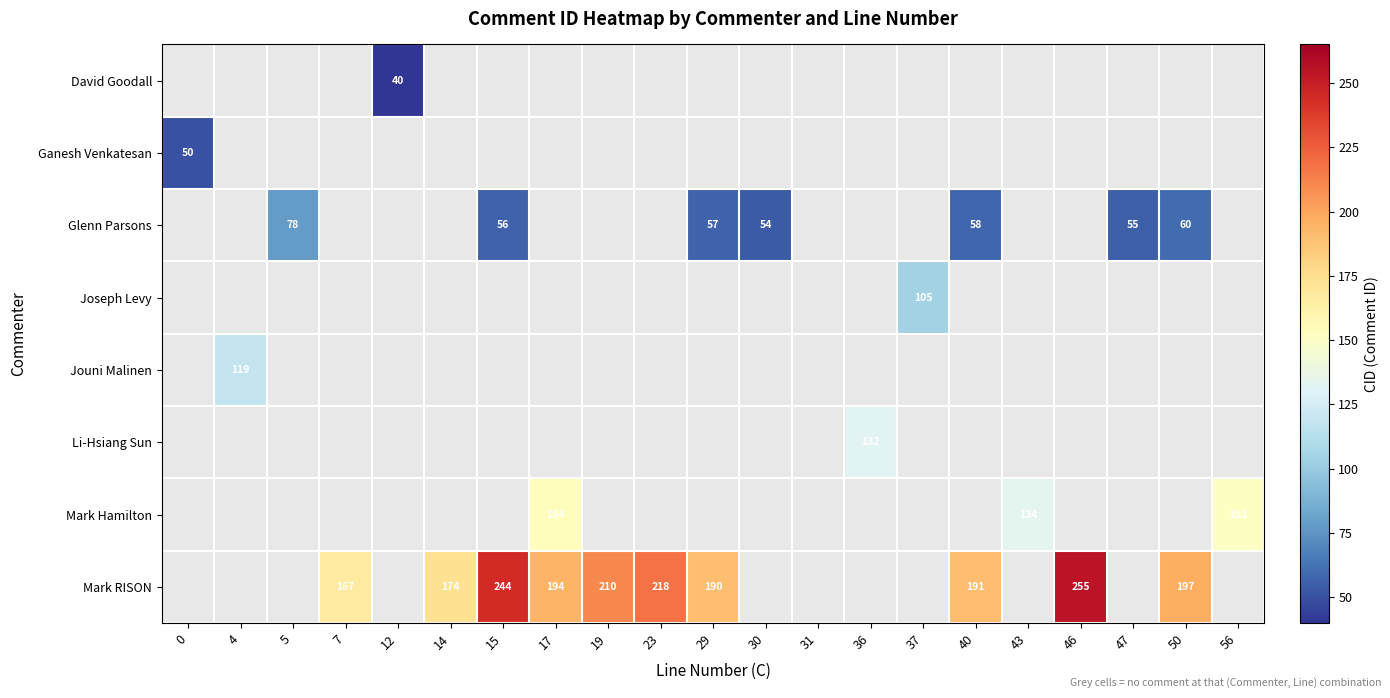

Rank the series by their average value, from lowest to highest.

David Goodall, Ganesh Venkatesan, Glenn Parsons, Joseph Levy, Jouni Malinen, Li-Hsiang Sun, Mark Hamilton, Mark RISON